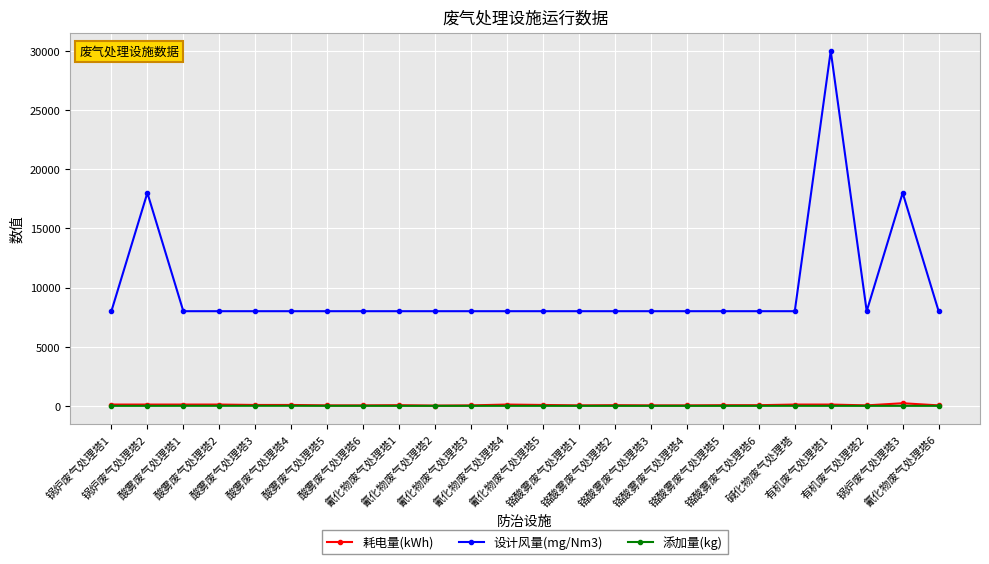

Which series has the largest range (max minus min)?

设计风量(mg/Nm3)